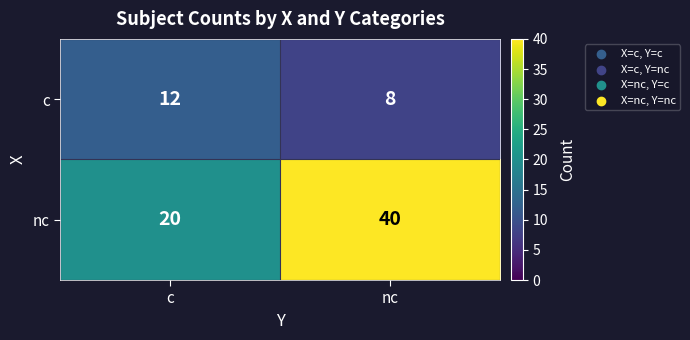

What is the sum of all c values?

20